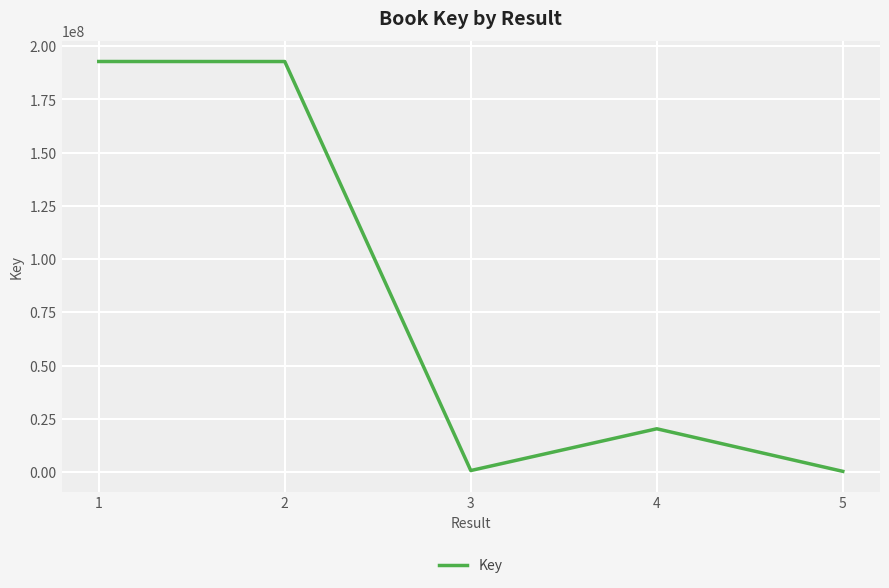

The chart shows a value of 192779028 at 2. True or false?

True